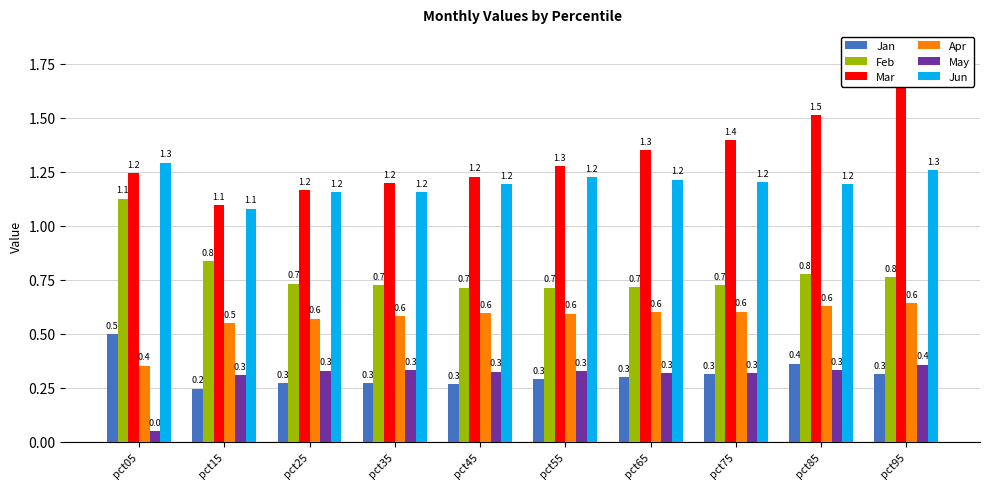

Between pct95 and pct55, which is larger?

pct95